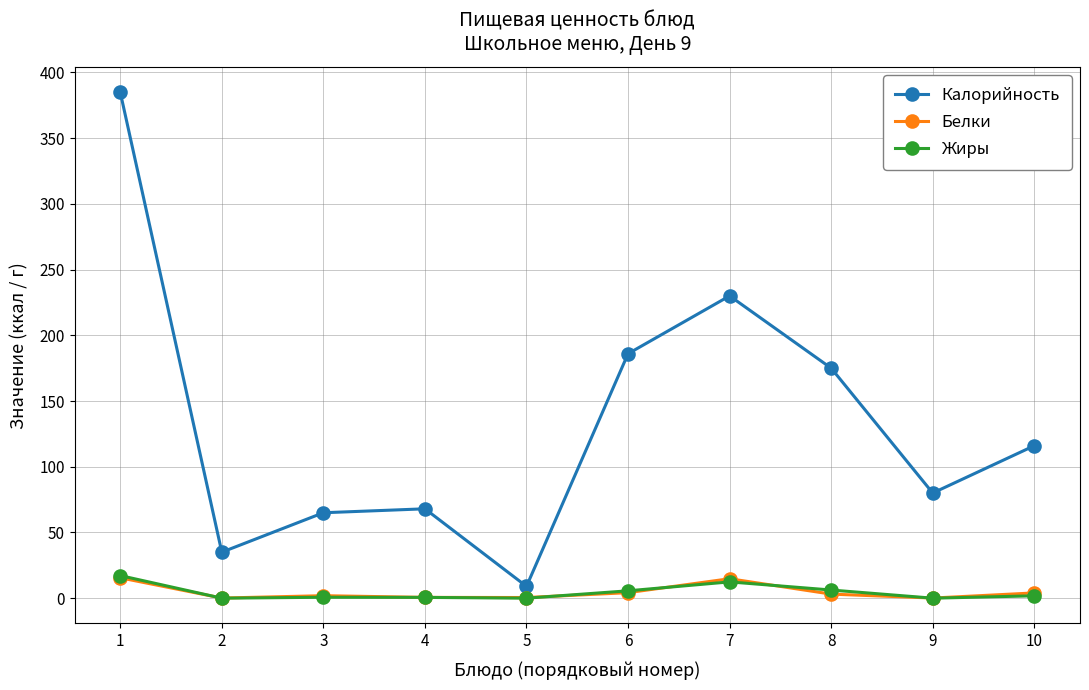

Which series has the largest range (max minus min)?

Калорийность